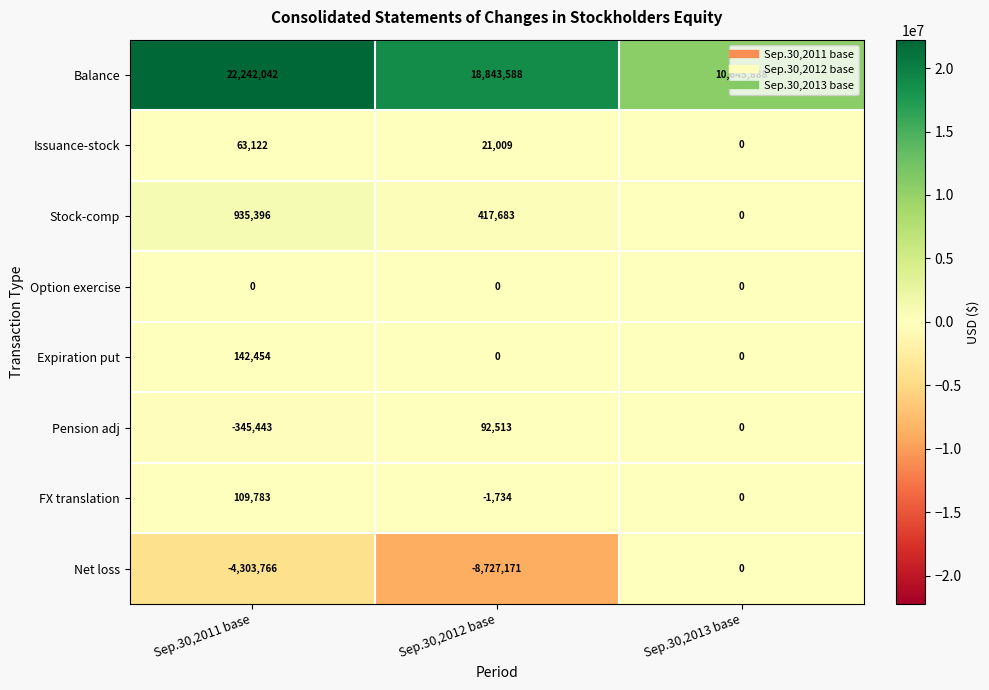

Rank the series at Sep.30,2011 base from lowest to highest value.

Net loss, Pension adj, Option exercise, Issuance-stock, FX translation, Expiration put, Stock-comp, Balance